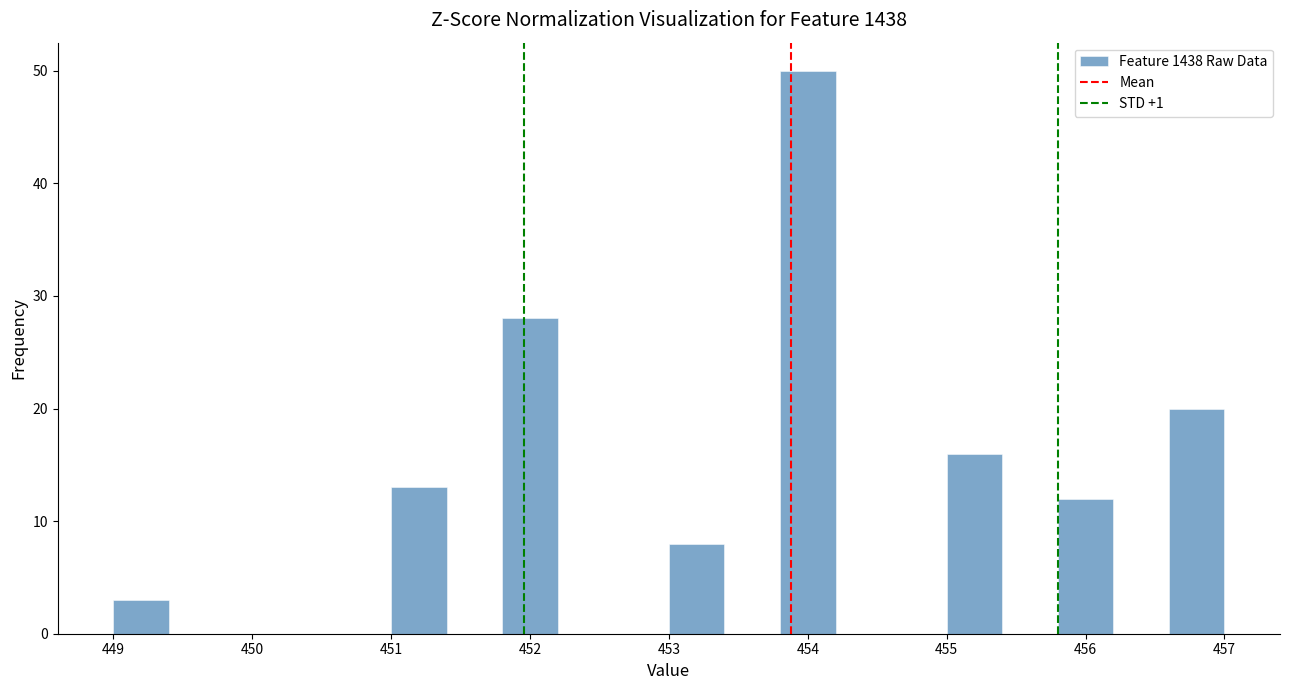

What is the height of the bar covering 456.6 to 457.0 on the x-axis? The values are not printed on the chart, so give them approximately, as read against the axis.

20